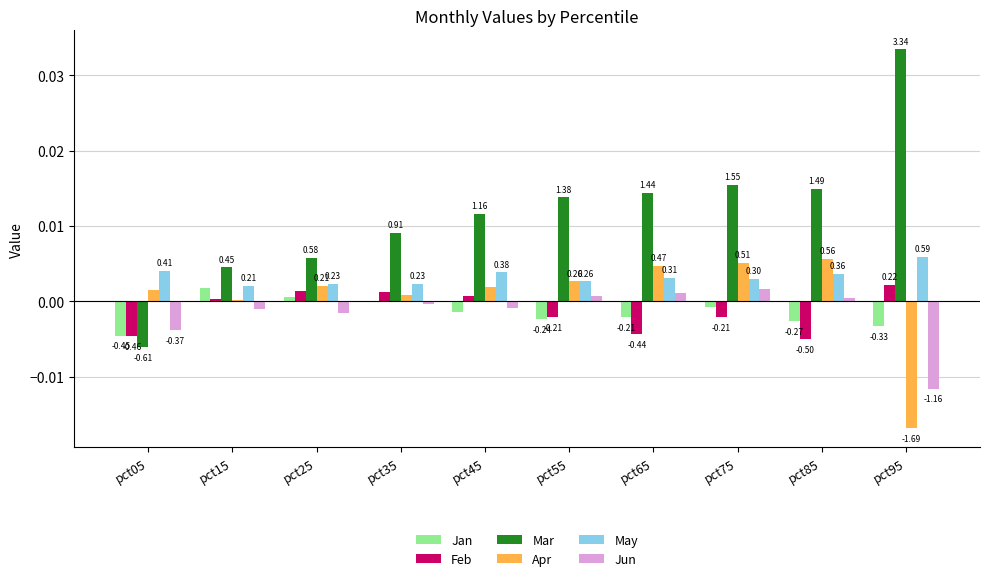

What are all the series names shown in the legend?

Jan, Feb, Mar, Apr, May, Jun